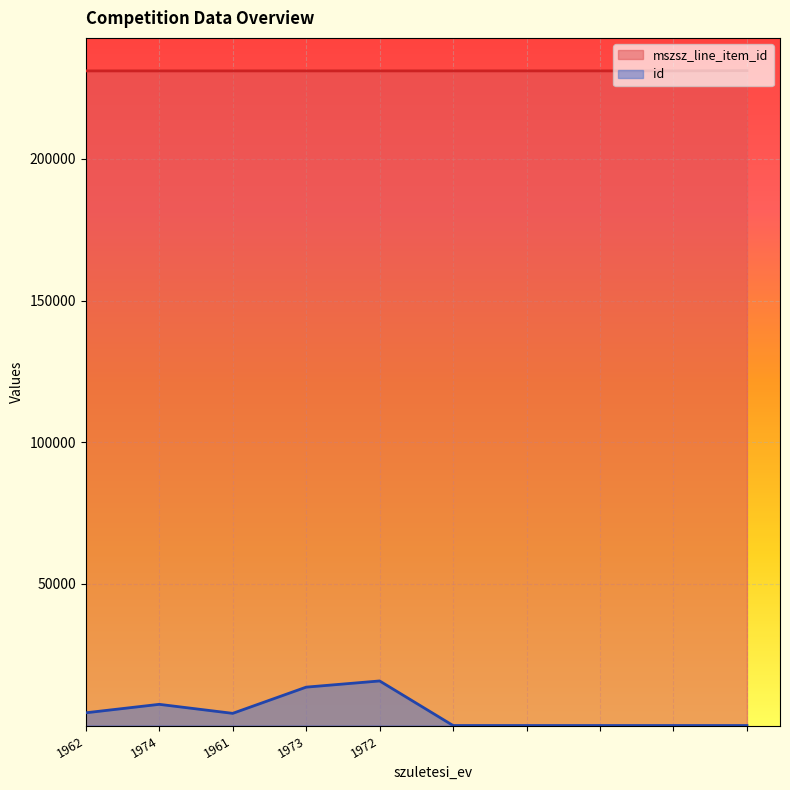

Reading left to right, what are all the values shown in this chart?

mszsz_line_item_id: 1962=231074	1974=231074	1961=231074	1973=231075	1972=231076	=231077	=231078	=231079	=231080	=231168
id: 1962=4495	1974=7483	1961=4298	1973=13552	1972=15736	=0	=0	=0	=0	=0